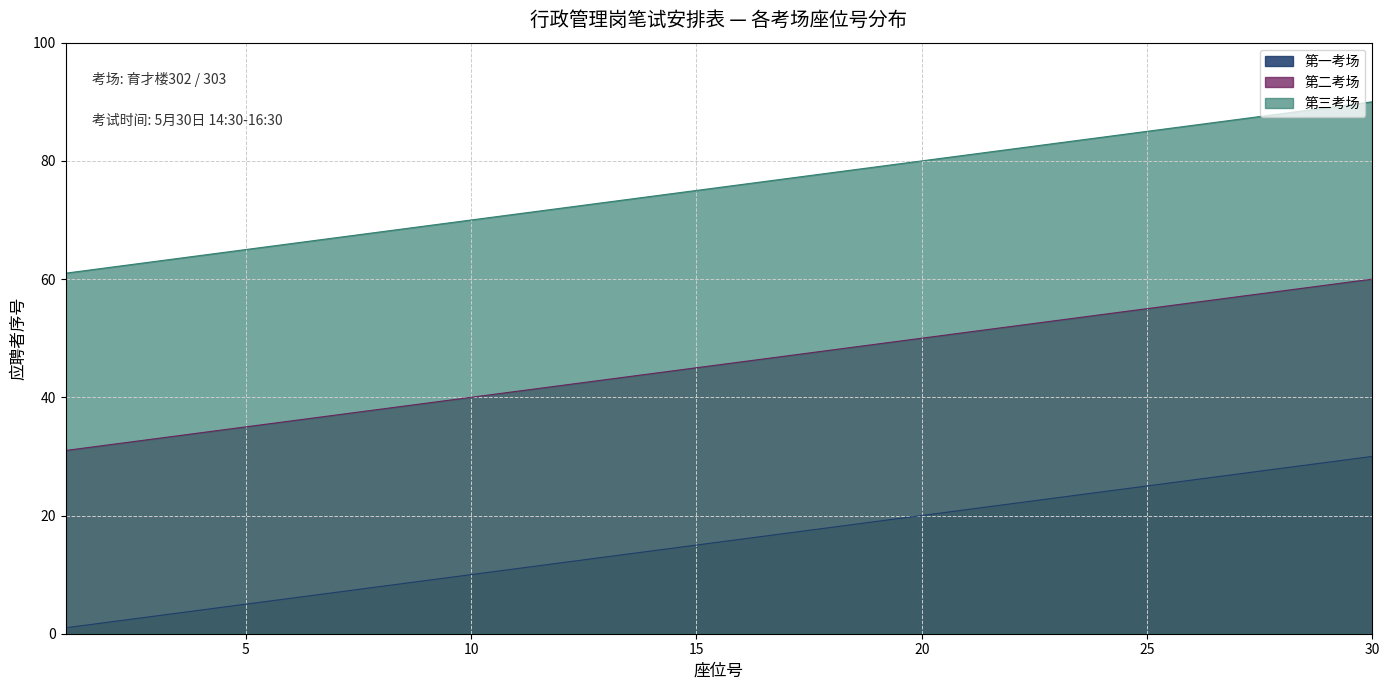

Which series has the largest range (max minus min)?

第一考场